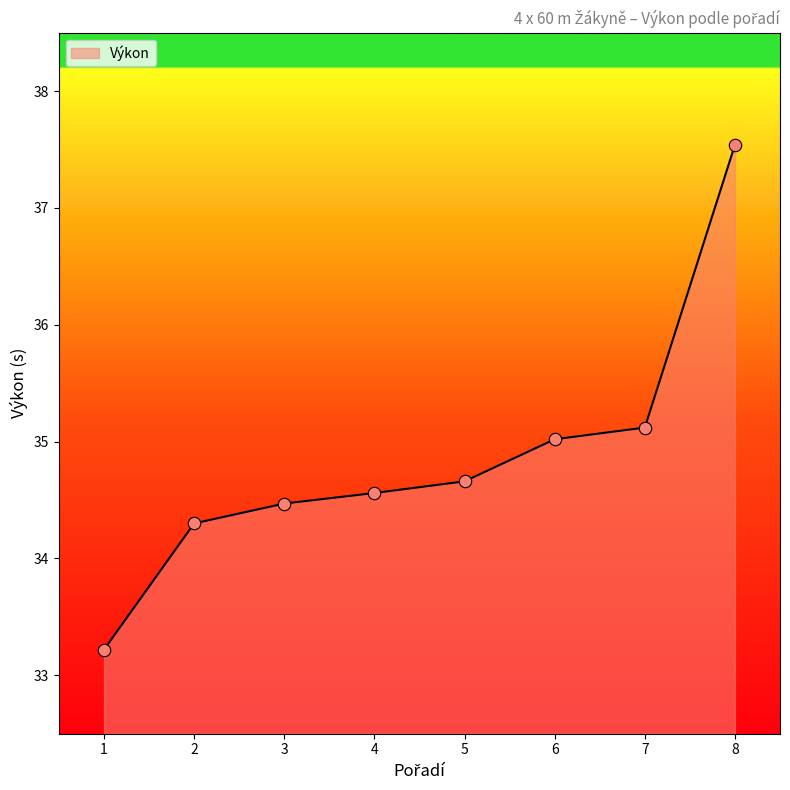

What is the change in value from 1 to 5?

+1.4